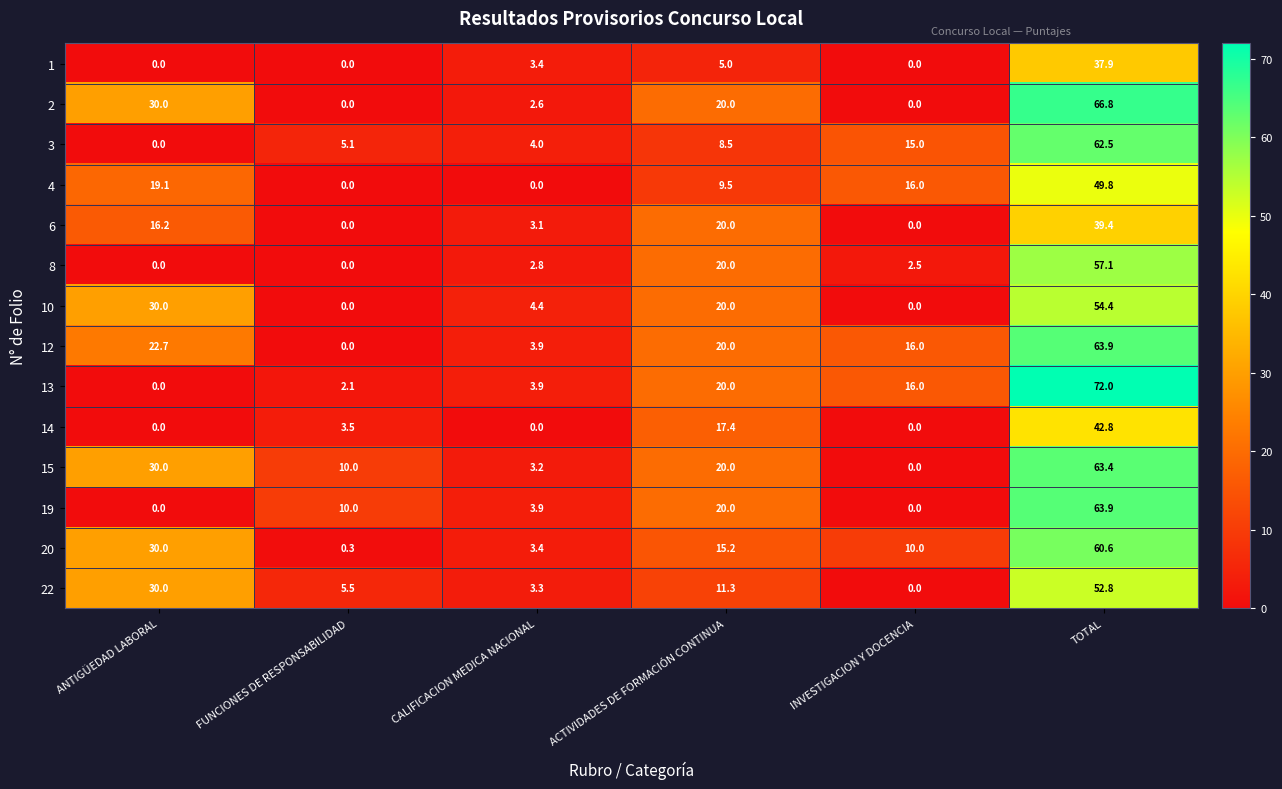

What is the difference between the maximum and second lowest values in the 10 series?

54.4